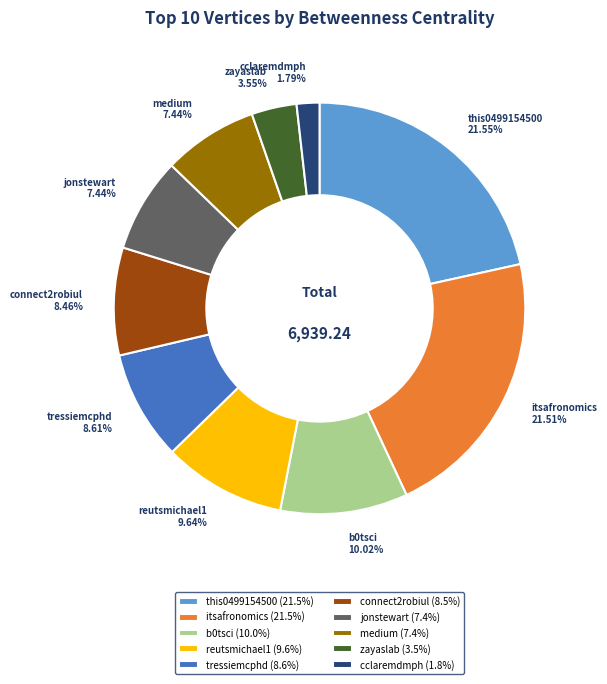

Is it true that this0499154500 is 13% of the pie?

False